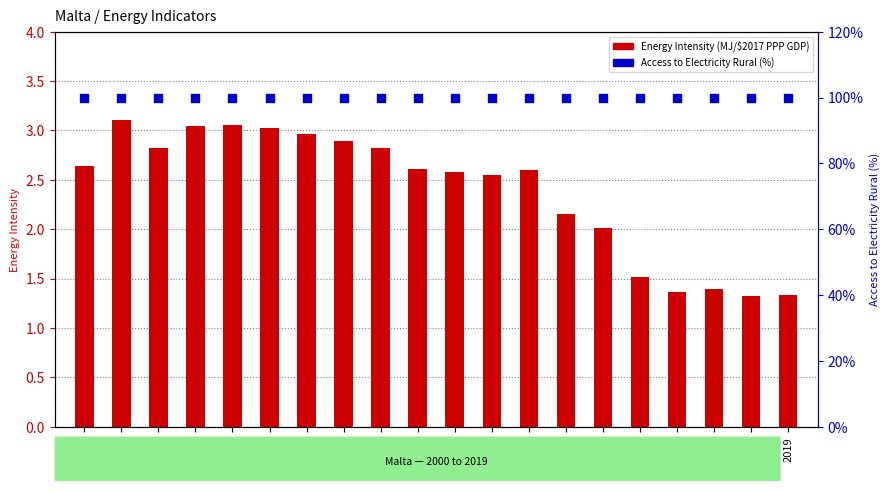

Which series has the largest Y range (max minus min)?

Energy Intensity (MJ/$2017 PPP GDP)